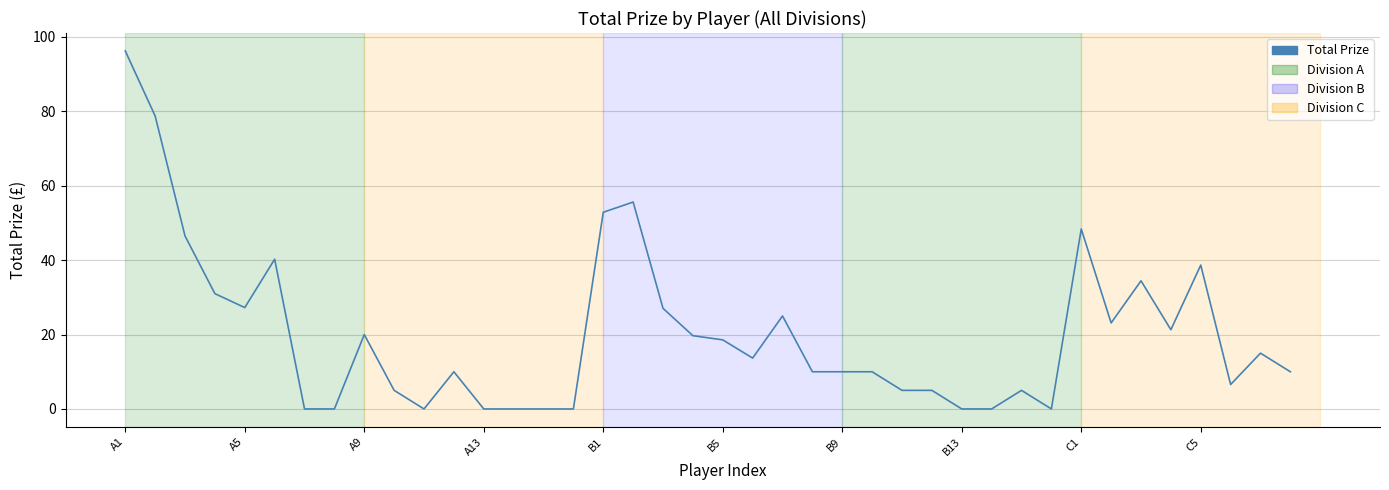

At which category does the data reach its first local valley?

A5